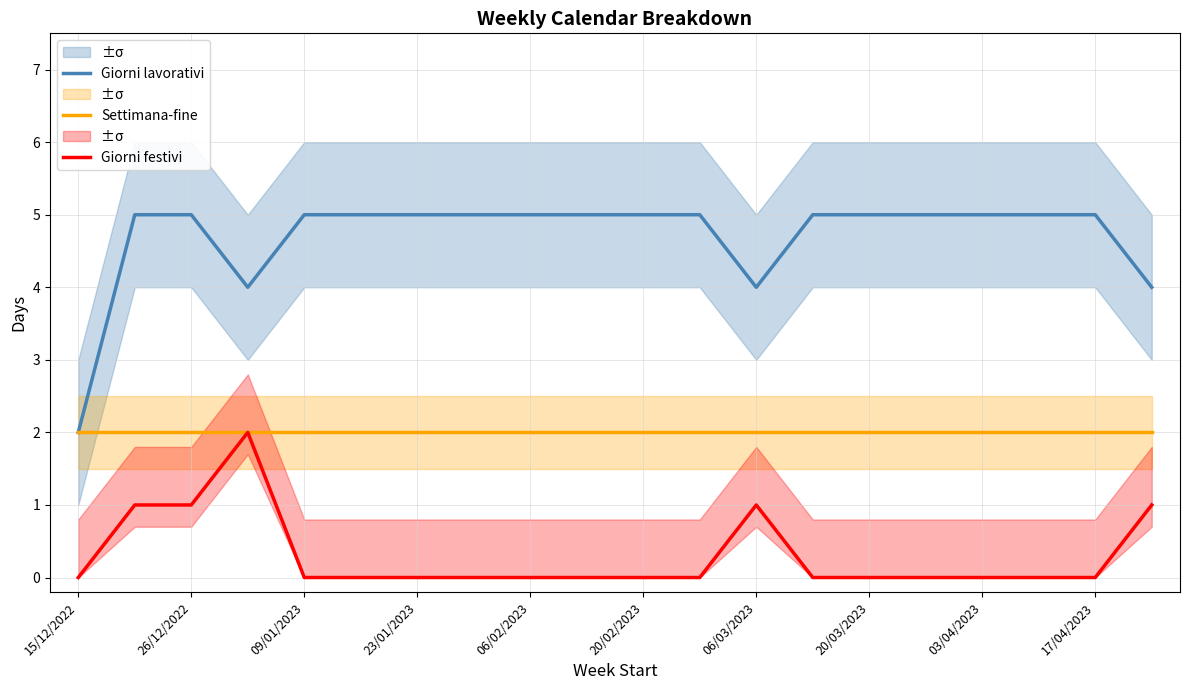

The Giorni lavorativi series shows 5 at 17/04/2023. True or false?

True